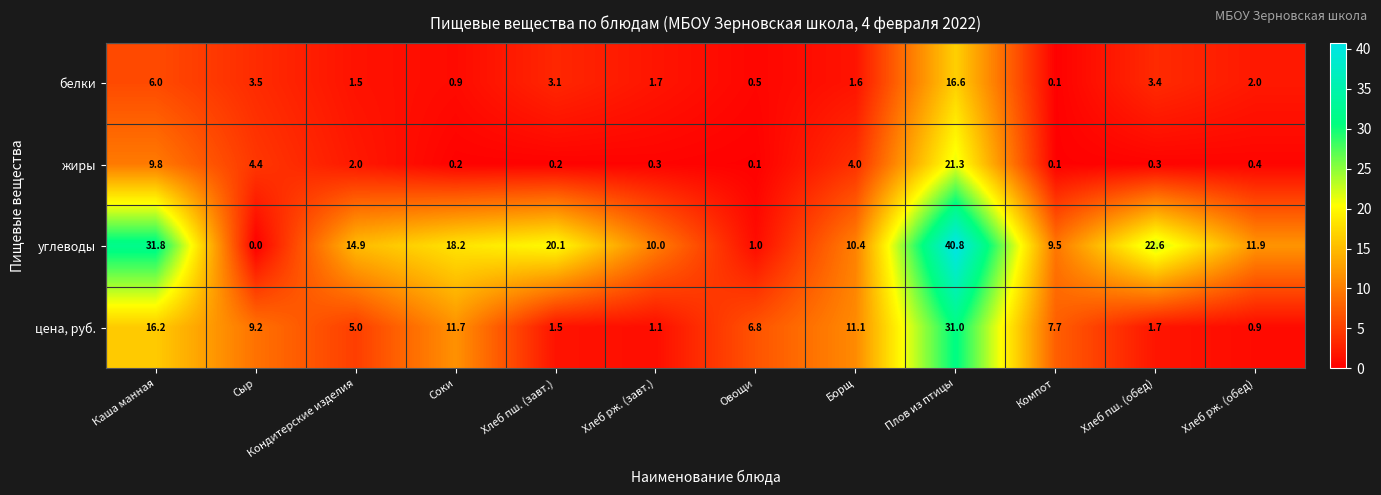

True or false: белки has a value of 1.6 at Борщ.

True